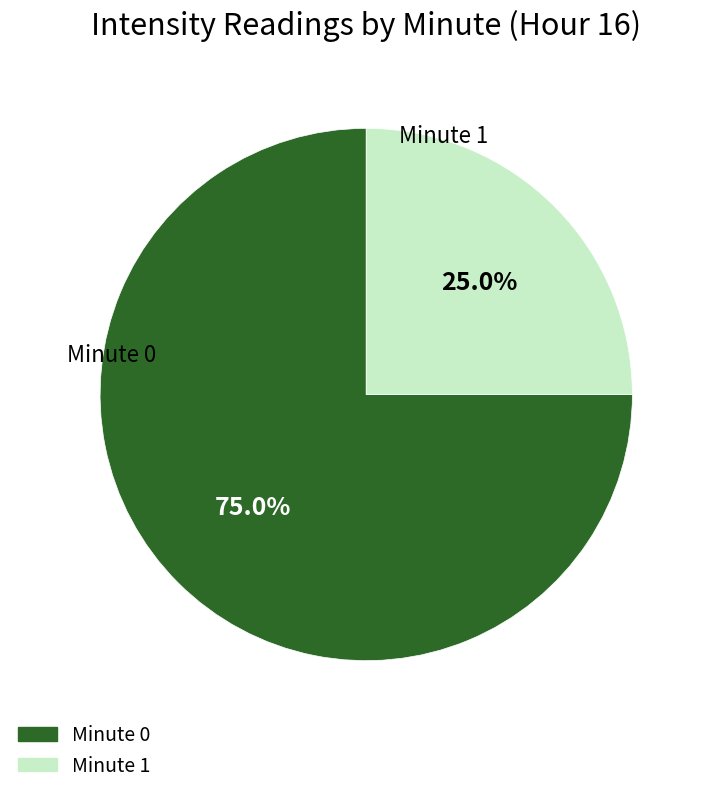

Is there any slice that represents more than half of the pie?

Yes